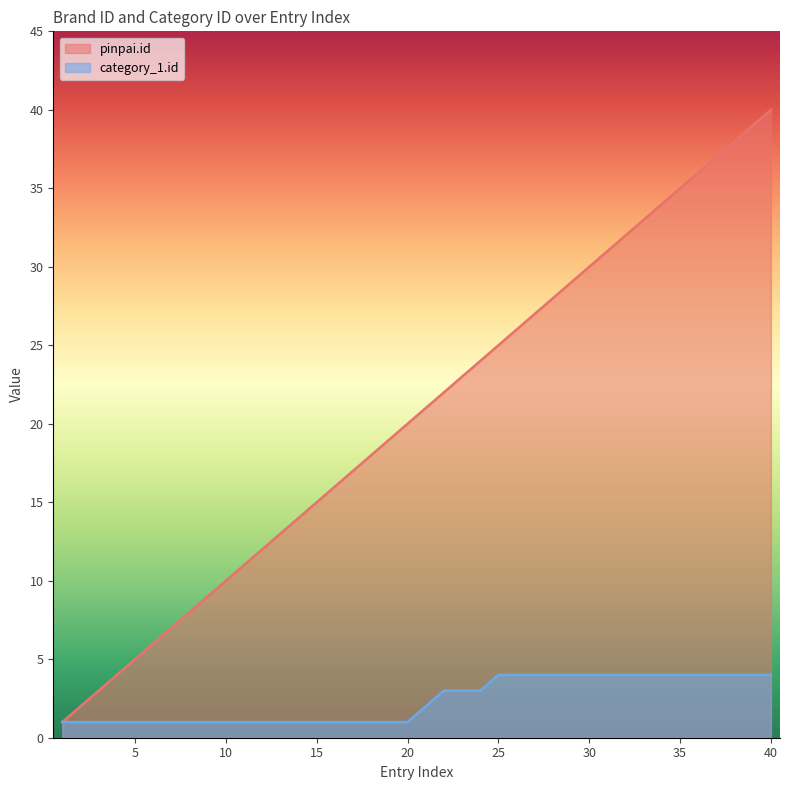

True or false: category_1.id and pinpai.id intersect in this chart.

False